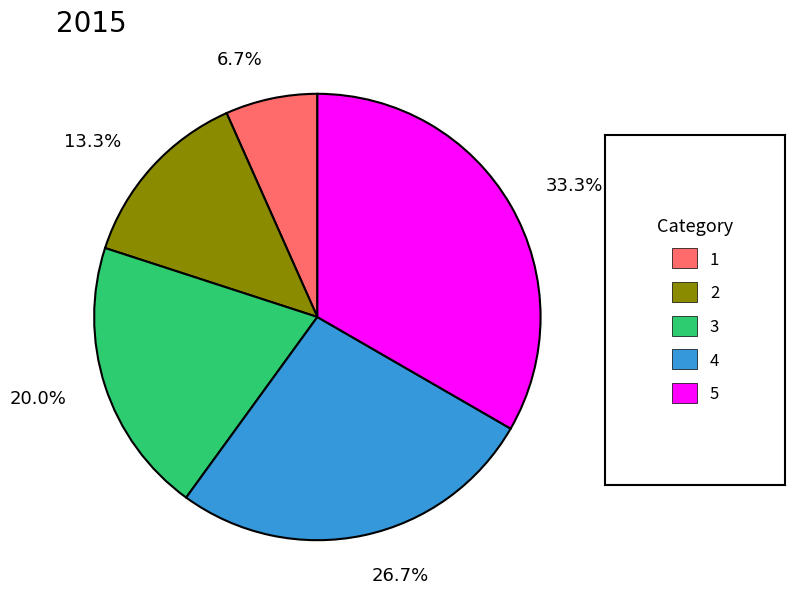

Rank the categories by value from lowest to highest.

6.7%, 13.3%, 20.0%, 26.7%, 33.3%